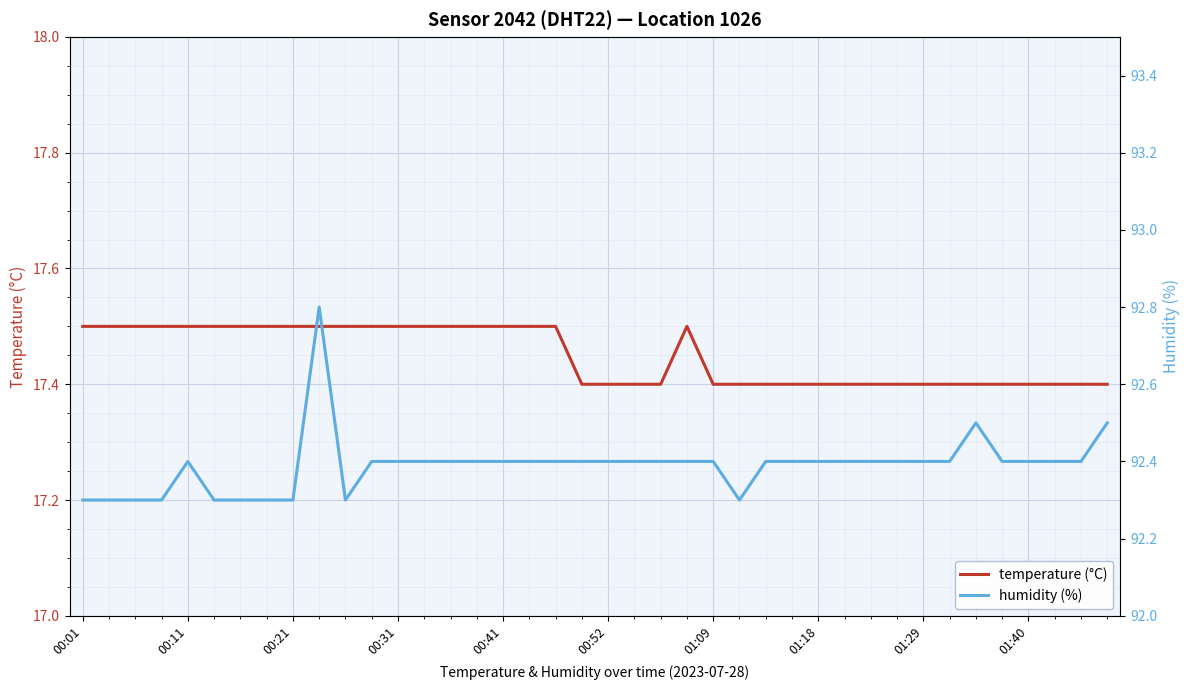

What is the highest value of the temperature (°C) series?

17.5